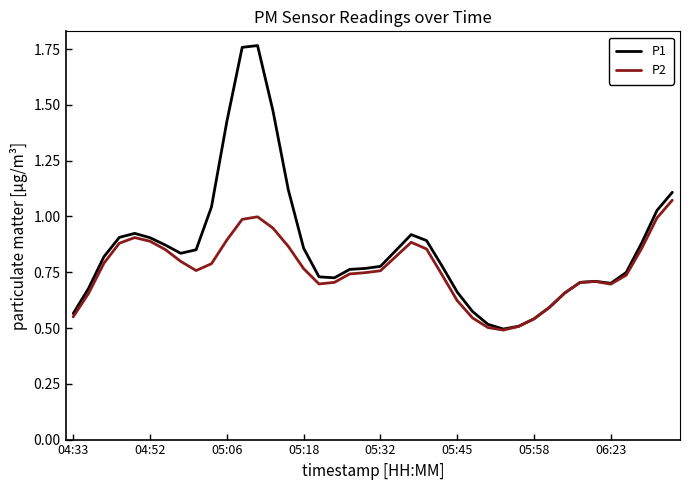

List the series in order of their overall mean, lowest first.

P2, P1